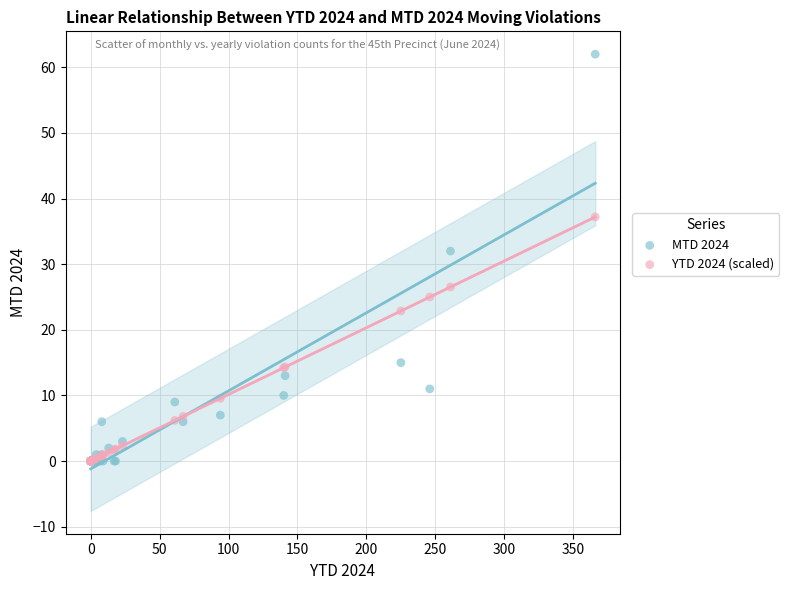

In the MTD 2024 series, what Y value is closest to 31?

32.0